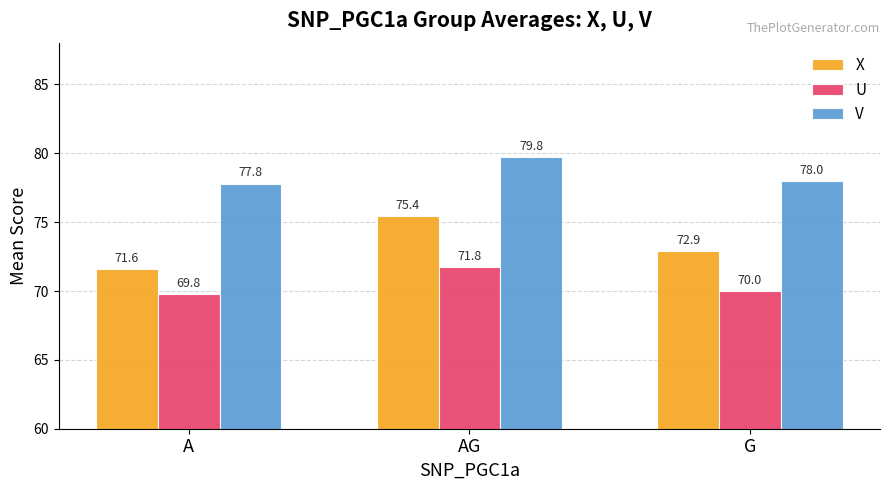

Which series changed the most between A and AG?

X